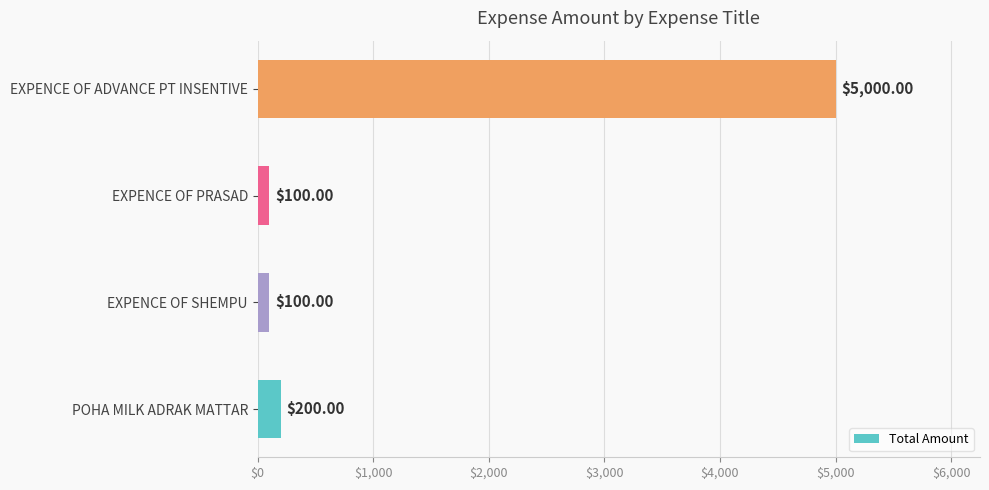

How many data points are less than 200?

2